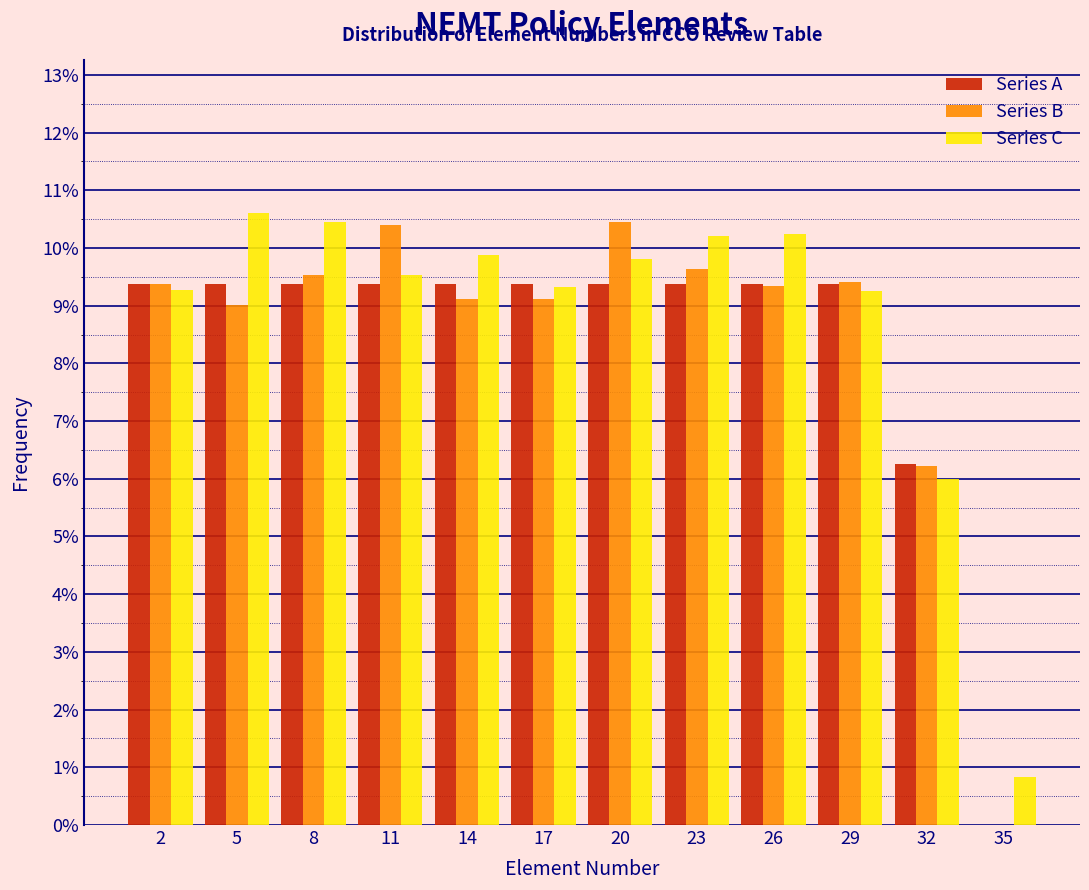

What are all the series names shown in the legend?

Series A, Series B, Series C